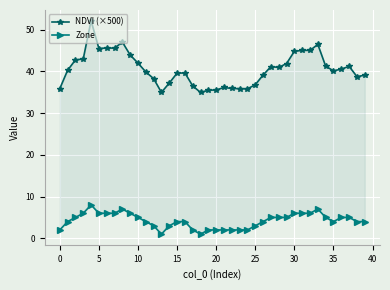

Reading left to right, transcribe all the data shown in this chart.

NDVI (×500): 35.9	40.3	42.8	43.0	52.2	45.5	45.6	45.6	47.0	44.0	42.0	39.9	38.3	35.0	37.2	39.6	39.6	36.5	35.0	35.5	35.6	36.2	35.9	35.9	35.8	36.8	39.1	41.2	41.0	41.9	44.8	45.1	45.1	46.5	41.3	40.1	40.6	41.2	38.8	39.1
Zone: 2.0	4.0	5.0	6.0	8.0	6.0	6.0	6.0	7.0	6.0	5.0	4.0	3.0	1.0	3.0	4.0	4.0	2.0	1.0	2.0	2.0	2.0	2.0	2.0	2.0	3.0	4.0	5.0	5.0	5.0	6.0	6.0	6.0	7.0	5.0	4.0	5.0	5.0	4.0	4.0